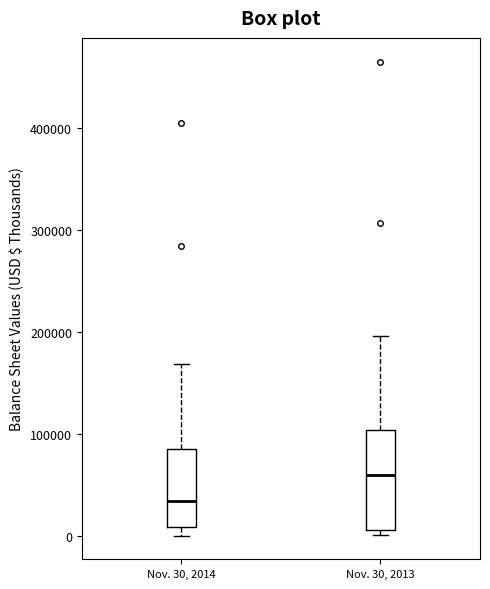

Where is the upper edge of the box for Nov. 30, 2014 on the y-axis? The values are not printed on the chart, so give them approximately, as read against the axis.

90000